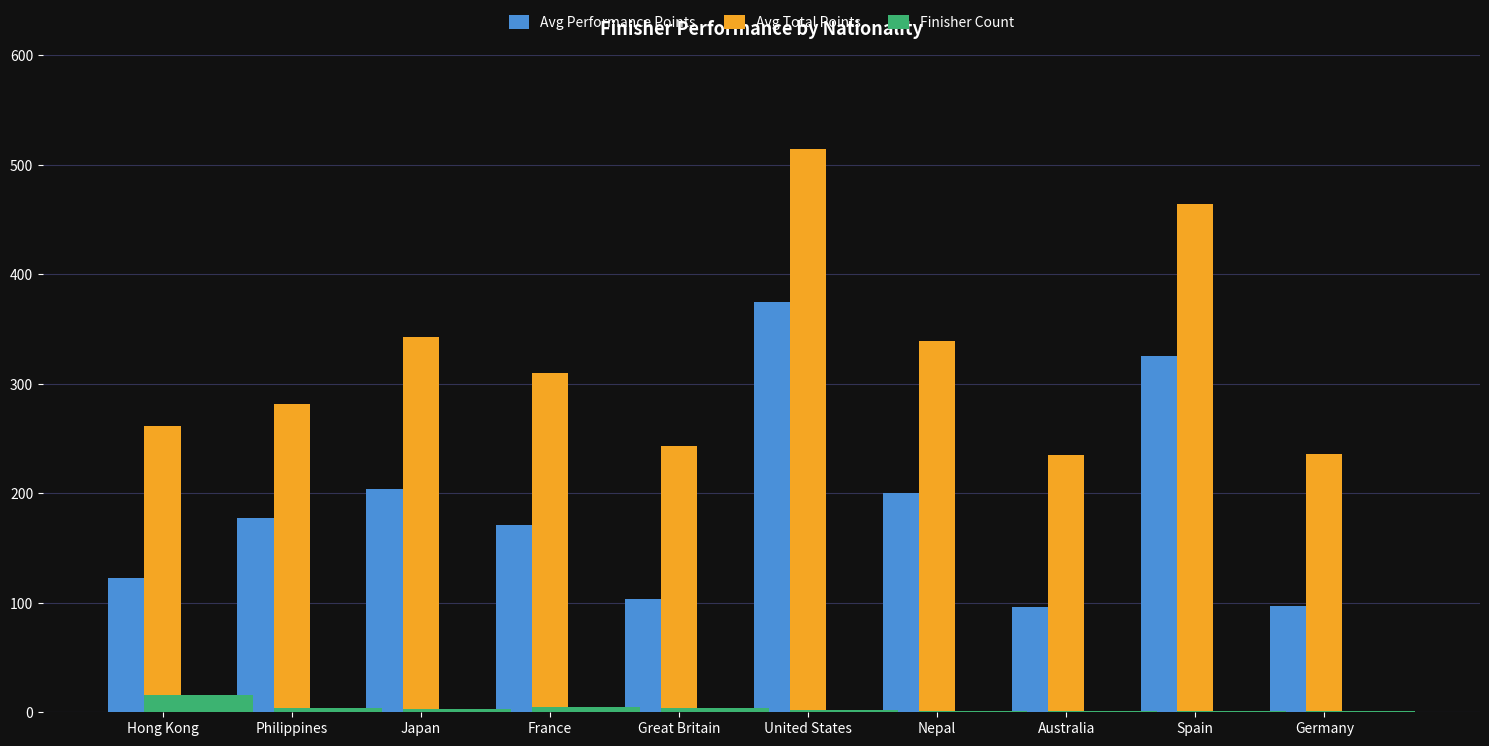

True or false: Avg Performance Points has a value of 115.0 at Philippines.

False